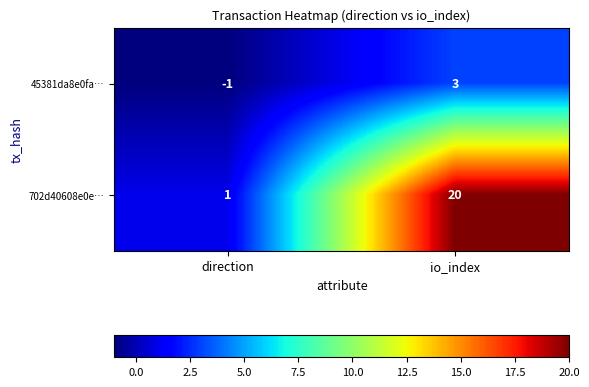

At which category is the sum across all series the highest?

io_index